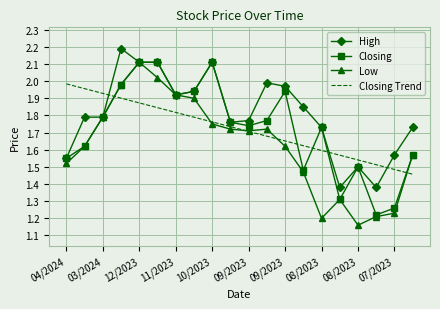

Which series has the largest total across all categories?

High